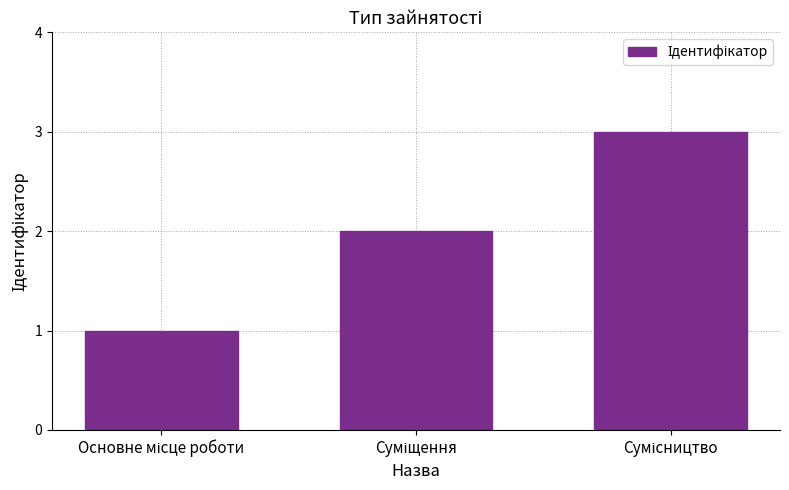

What is the sum of all values?

6